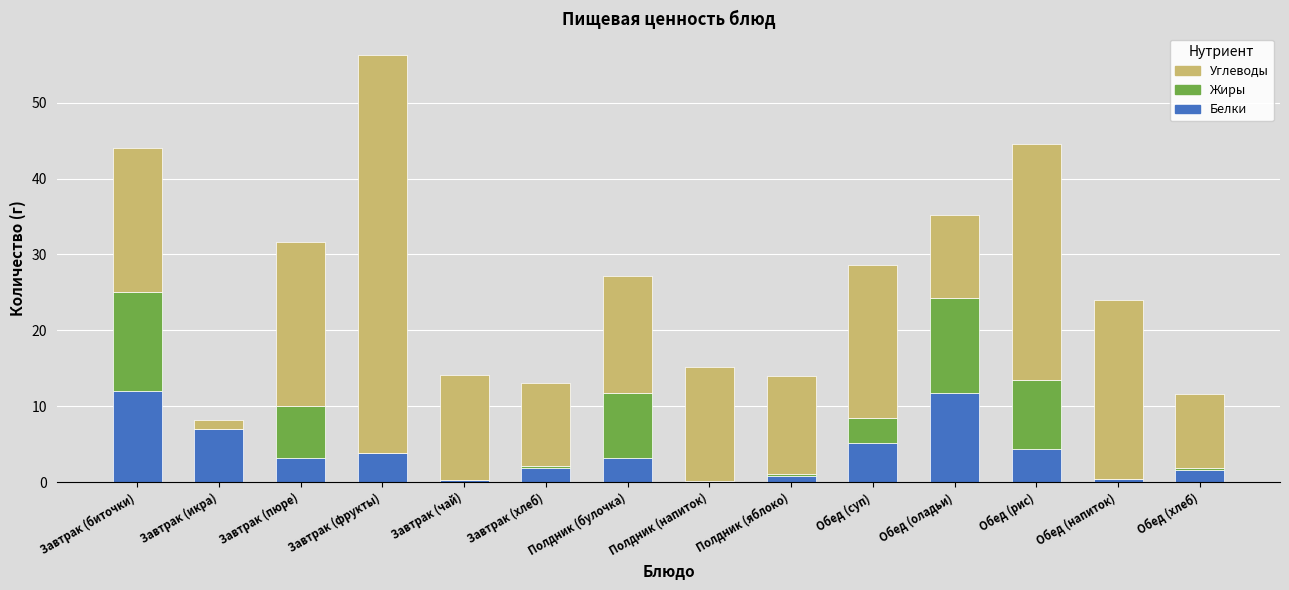

What is the sum of all Белки values?

55.2